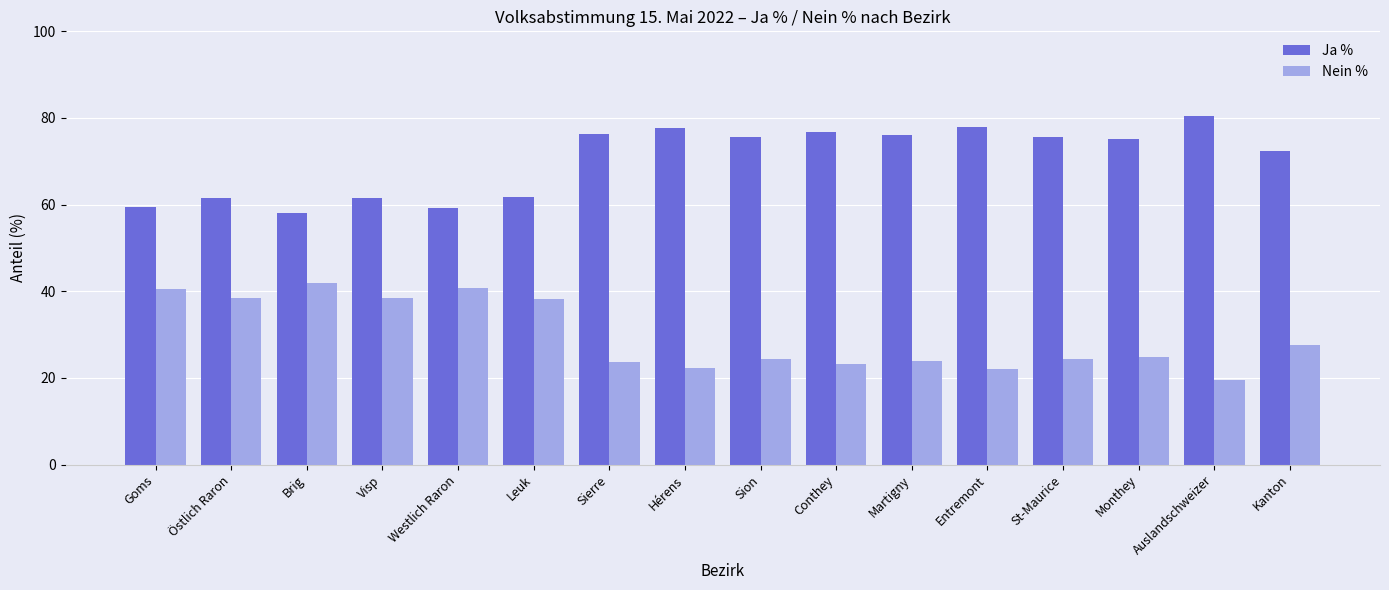

What is the average value of the Nein % series?

29.6